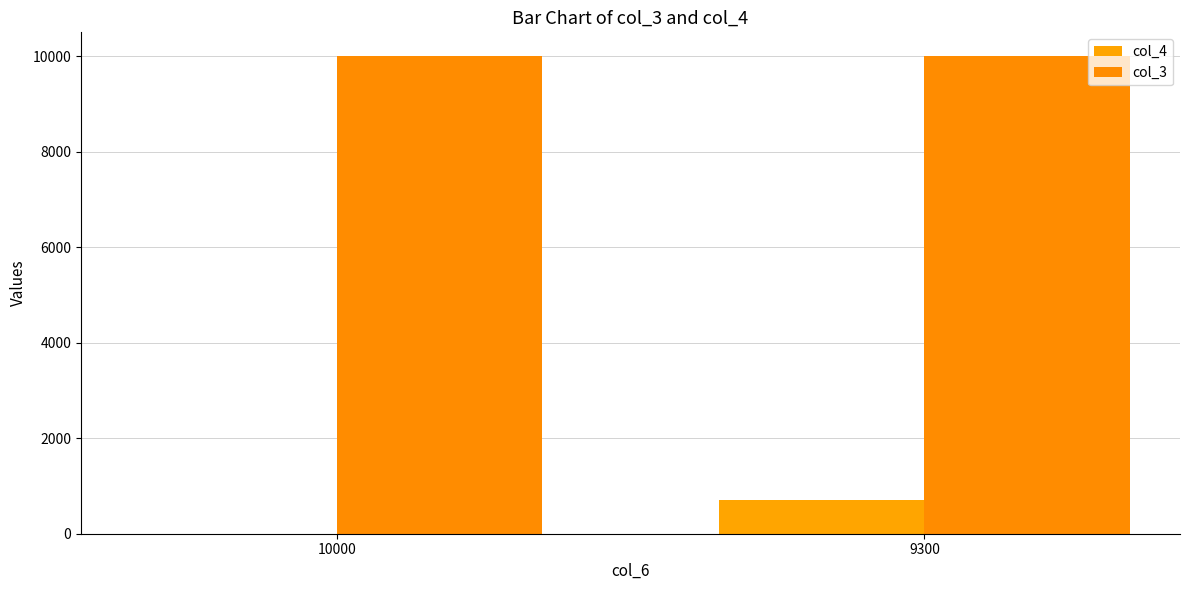

The col_4 series shows 405 at 9300. True or false?

False